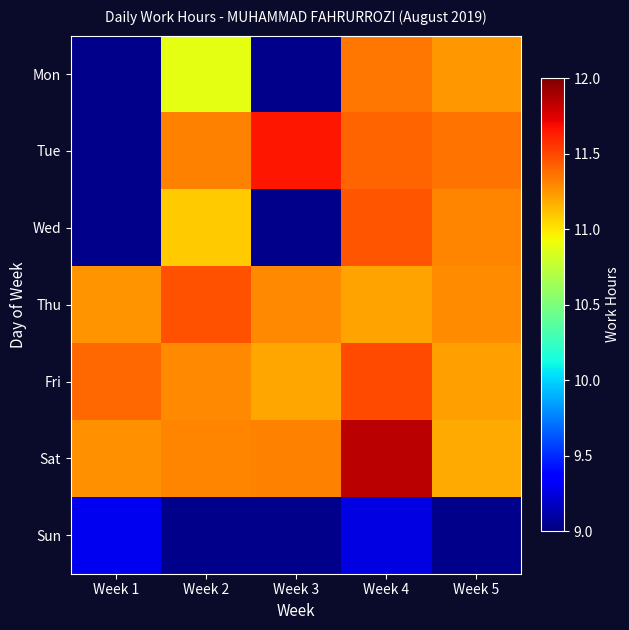

Read the Sat value at Week 2.

11.3